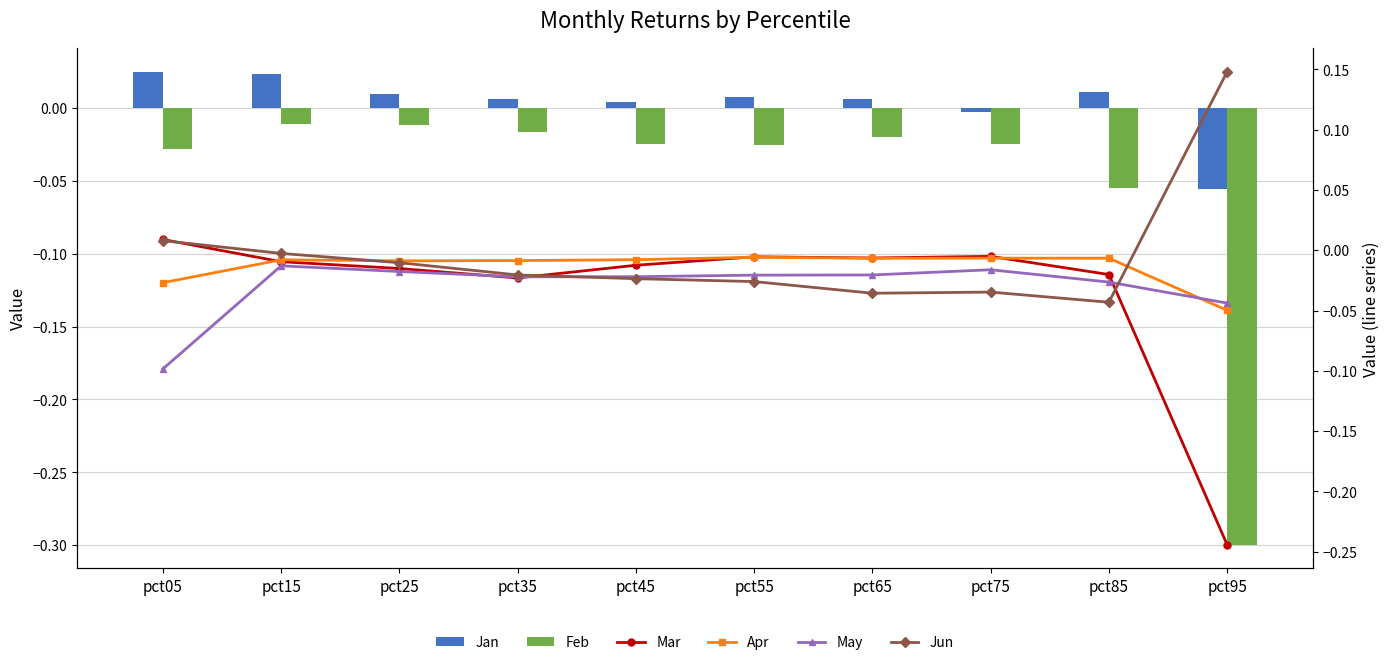

Are the bars grouped side by side (vs. stacked)?

Yes